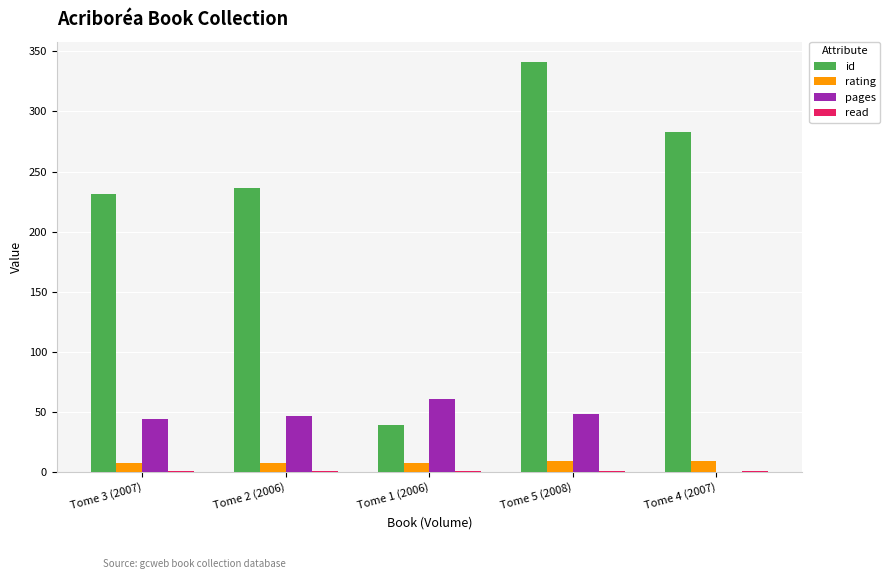

Which series changed the most between Tome 2 (2006) and Tome 1 (2006)?

id